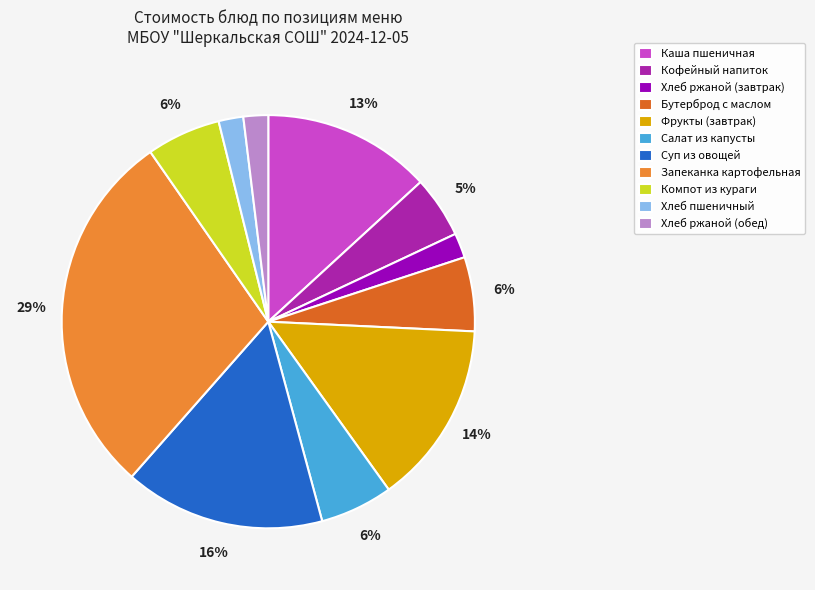

Is the sum of Хлеб ржаной (завтрак) and Запеканка картофельная greater than half?

No